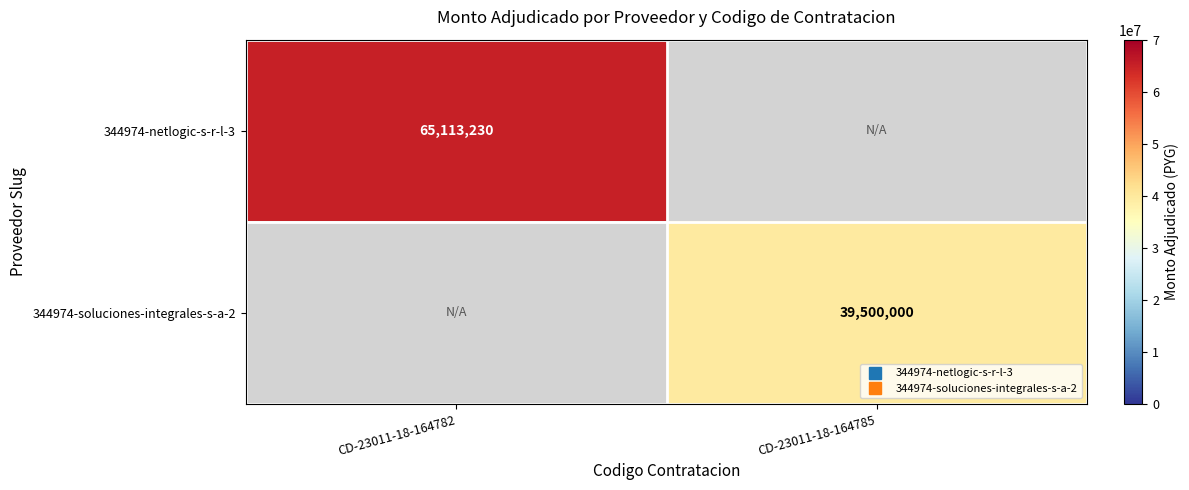

How many positive values does the 344974-soluciones-integrales-s-a-2 series have?

1